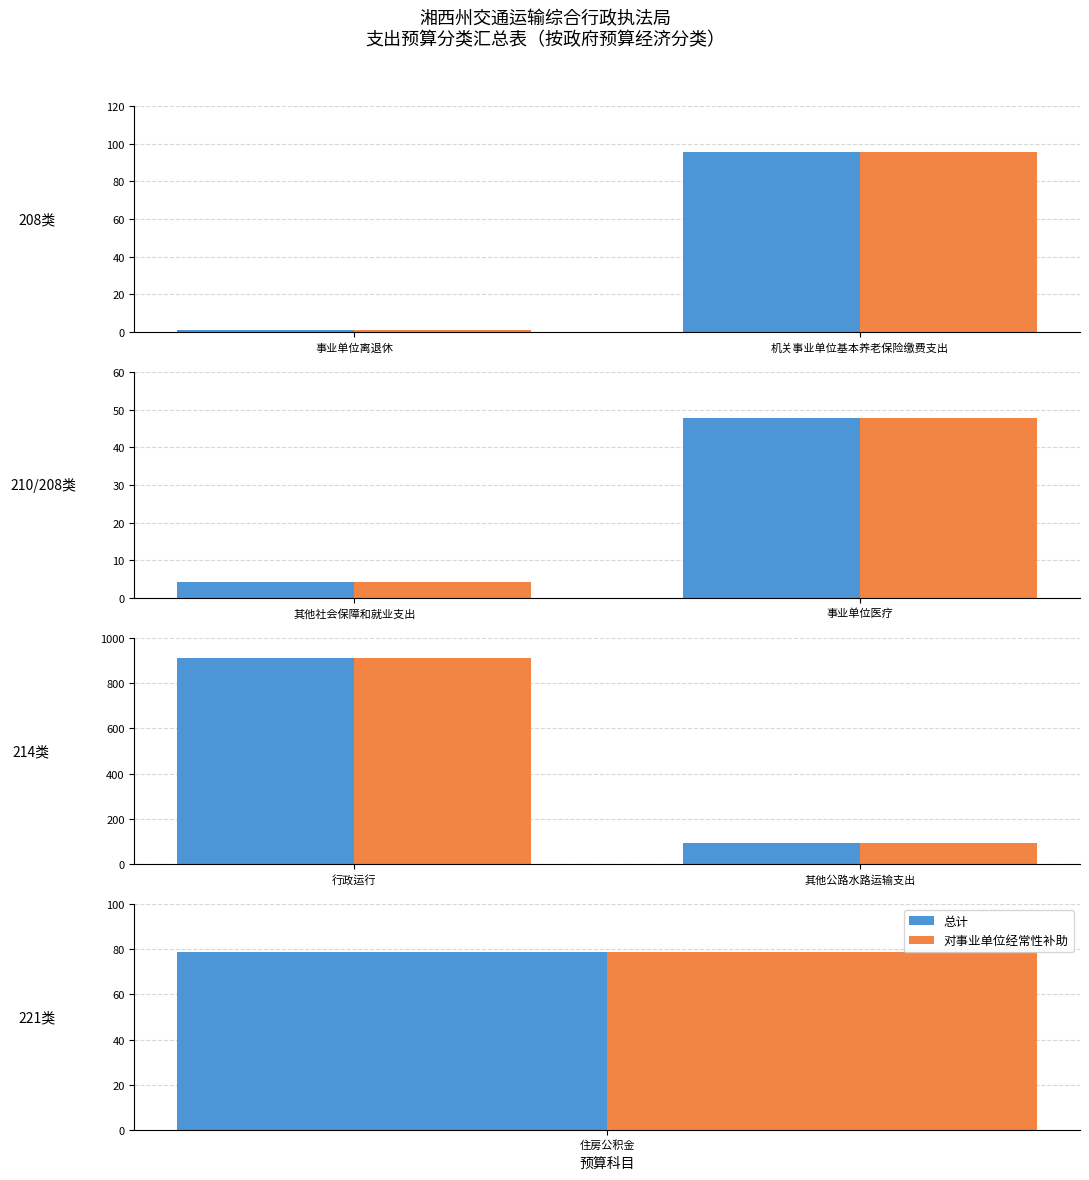

True or false: 对事业单位经常性补助 has a value of 95.0 at 其他公路水路运输支出.

True